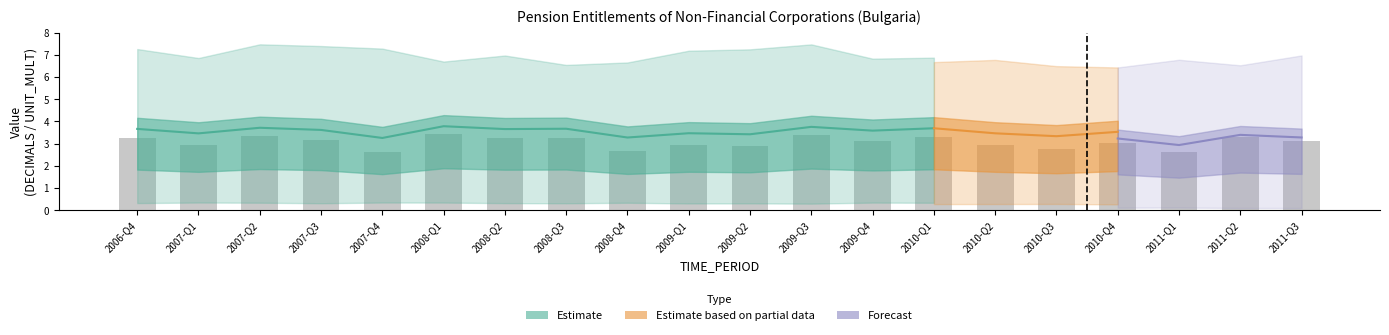

What position from the right is 2010-Q2?

6